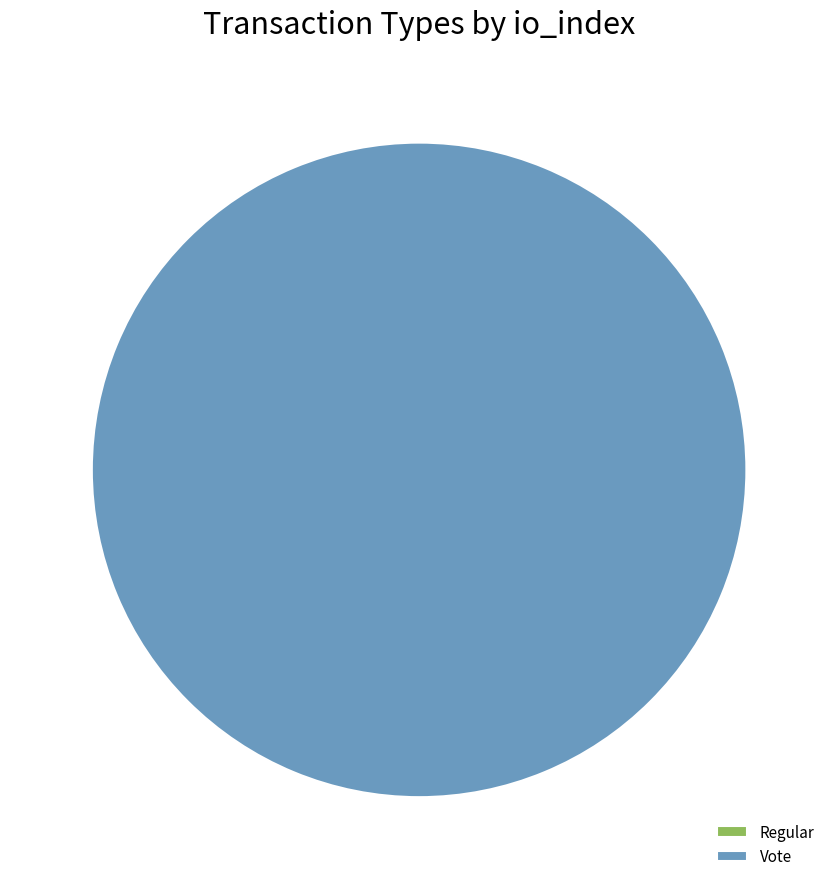

Does Vote account for over 50% of the chart?

Yes